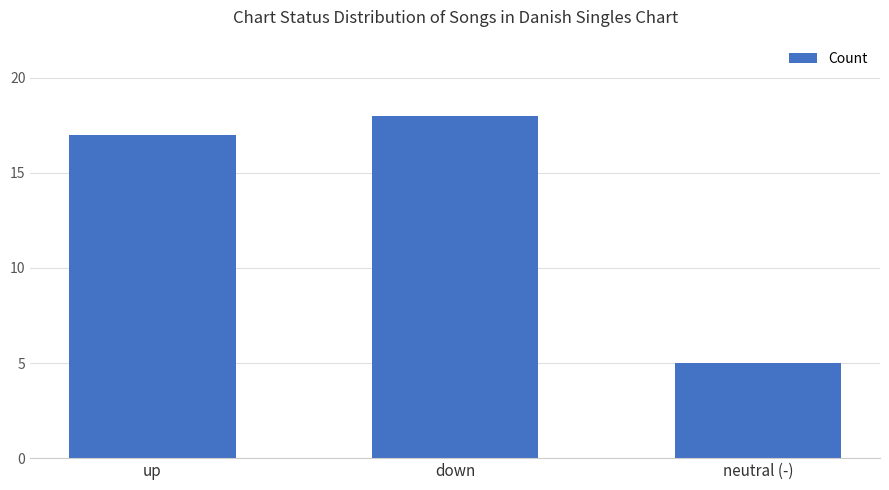

What is the change in value from down to neutral (-)?

-13